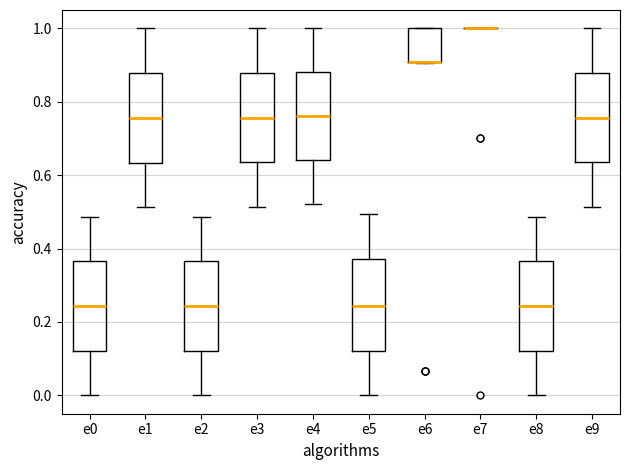

Reading left to right, transcribe this box plot: for each box, give where its median line is, the range the box spans, and where its two whiskers end, as read against the y-axis. The values are not printed on the chart, so give them approximately, as read against the axis.

e0: median 0.24, box 0.12 to 0.36, whiskers 0.00 to 0.48
e1: median 0.76, box 0.64 to 0.88, whiskers 0.52 to 1.00
e2: median 0.24, box 0.12 to 0.36, whiskers 0.00 to 0.48
e3: median 0.76, box 0.64 to 0.88, whiskers 0.52 to 1.00
e4: median 0.76, box 0.64 to 0.88, whiskers 0.52 to 1.00
e5: median 0.24, box 0.12 to 0.38, whiskers 0.00 to 0.50
e6: median 0.90 (drawn on the box's lower edge), box 0.90 to 1.00, whiskers 0.90 to 1.00
e7: box collapsed to a line at 1.00, whiskers 1.00 to 1.00
e8: median 0.24, box 0.12 to 0.36, whiskers 0.00 to 0.48
e9: median 0.76, box 0.64 to 0.88, whiskers 0.52 to 1.00